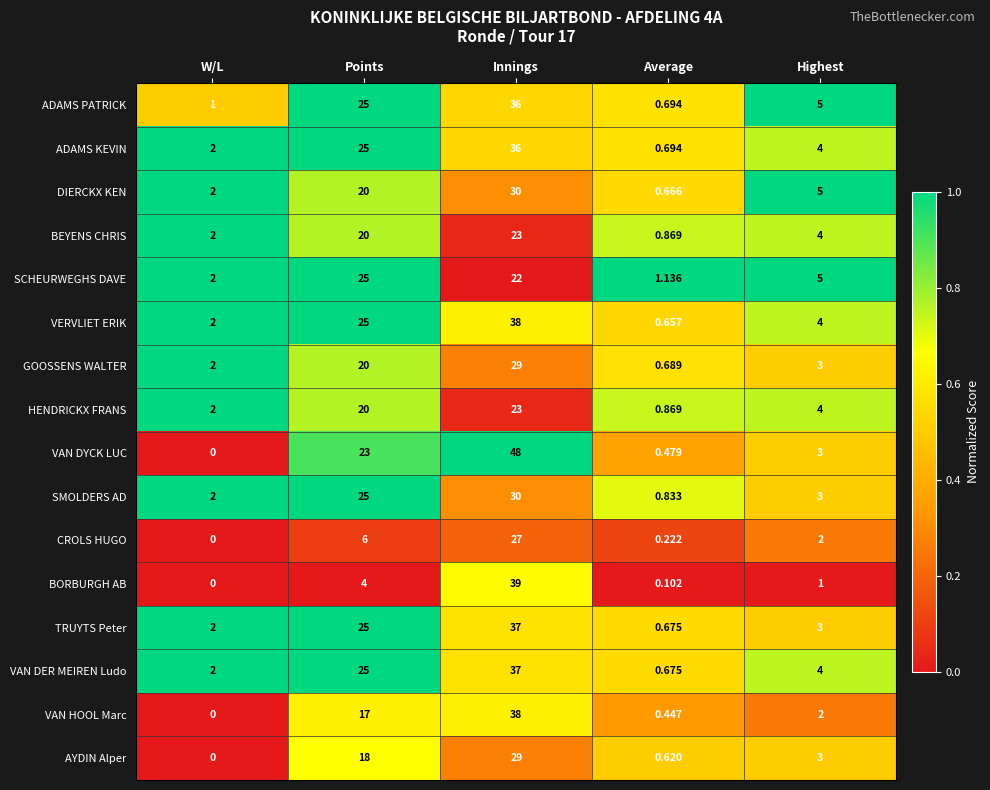

At which label does CROLS HUGO reach its minimum?

W/L